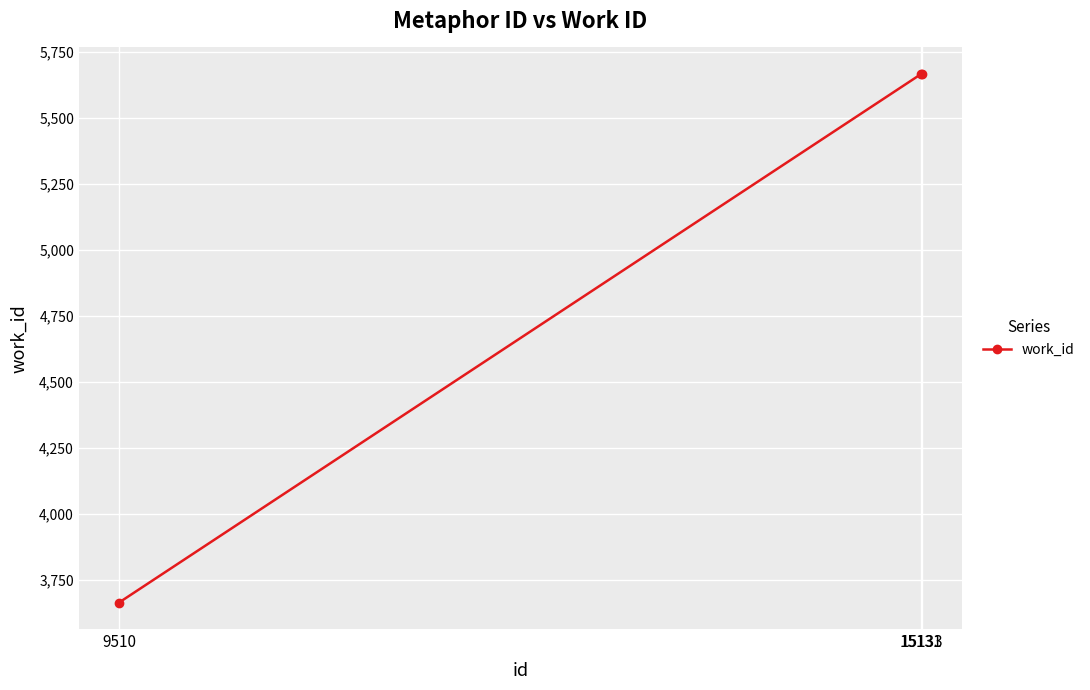

Is it true that the value at 15131 is 5666?

True